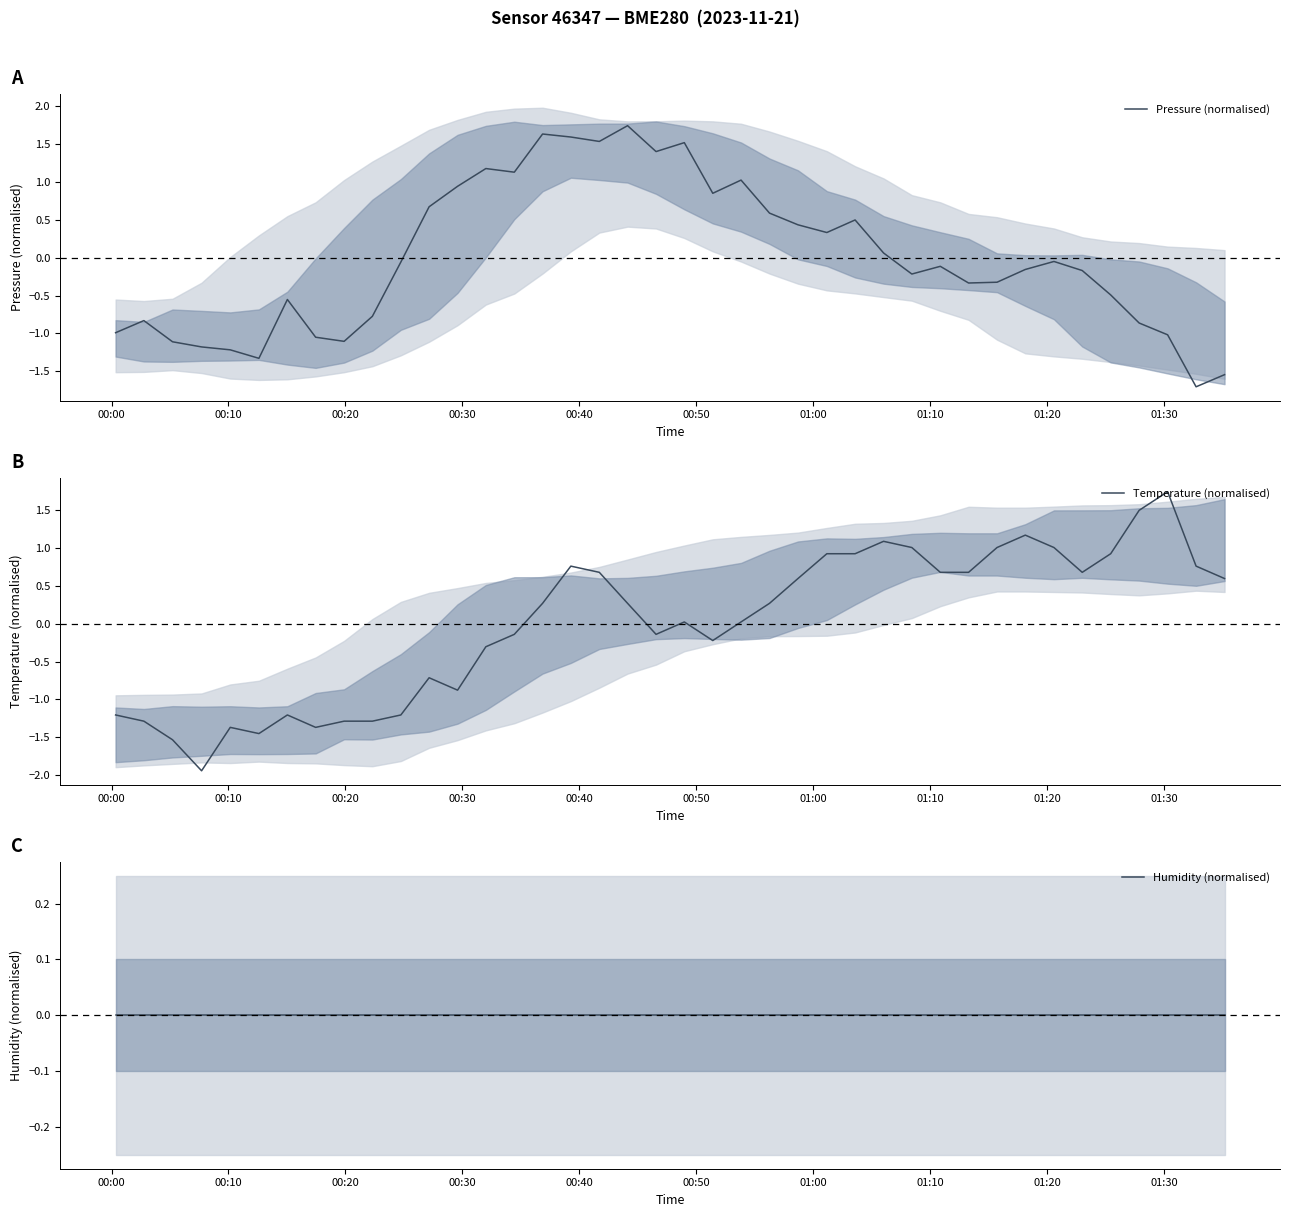

Reading left to right, what are all the values shown in this chart?

Pressure (normalised): -1.0	-0.8	-1.1	-1.2	-1.2	-1.3	-0.6	-1.0	-1.1	-0.8	-0.1	0.7	0.9	1.2	1.1	1.6	1.6	1.5	1.7	1.4	1.5	0.9	1.0	0.6	0.4	0.3	0.5	0.1	-0.2	-0.1	-0.3	-0.3	-0.2	-0.0	-0.2	-0.5	-0.9	-1.0	-1.7	-1.5
Temperature (normalised): -1.2	-1.3	-1.5	-1.9	-1.4	-1.4	-1.2	-1.4	-1.3	-1.3	-1.2	-0.7	-0.9	-0.3	-0.1	0.3	0.8	0.7	0.3	-0.1	0.0	-0.2	0.0	0.3	0.6	0.9	0.9	1.1	1.0	0.7	0.7	1.0	1.2	1.0	0.7	0.9	1.5	1.7	0.8	0.6
Humidity (normalised): 0.0	0.0	0.0	0.0	0.0	0.0	0.0	0.0	0.0	0.0	0.0	0.0	0.0	0.0	0.0	0.0	0.0	0.0	0.0	0.0	0.0	0.0	0.0	0.0	0.0	0.0	0.0	0.0	0.0	0.0	0.0	0.0	0.0	0.0	0.0	0.0	0.0	0.0	0.0	0.0